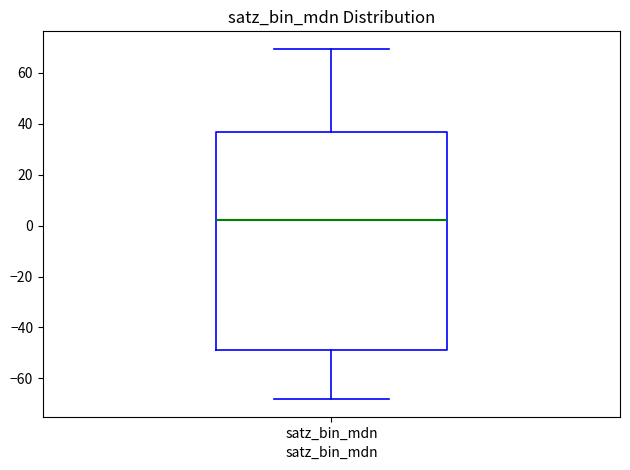

Where is the lower edge of the box for satz_bin_mdn on the y-axis? The values are not printed on the chart, so give them approximately, as read against the axis.

-48